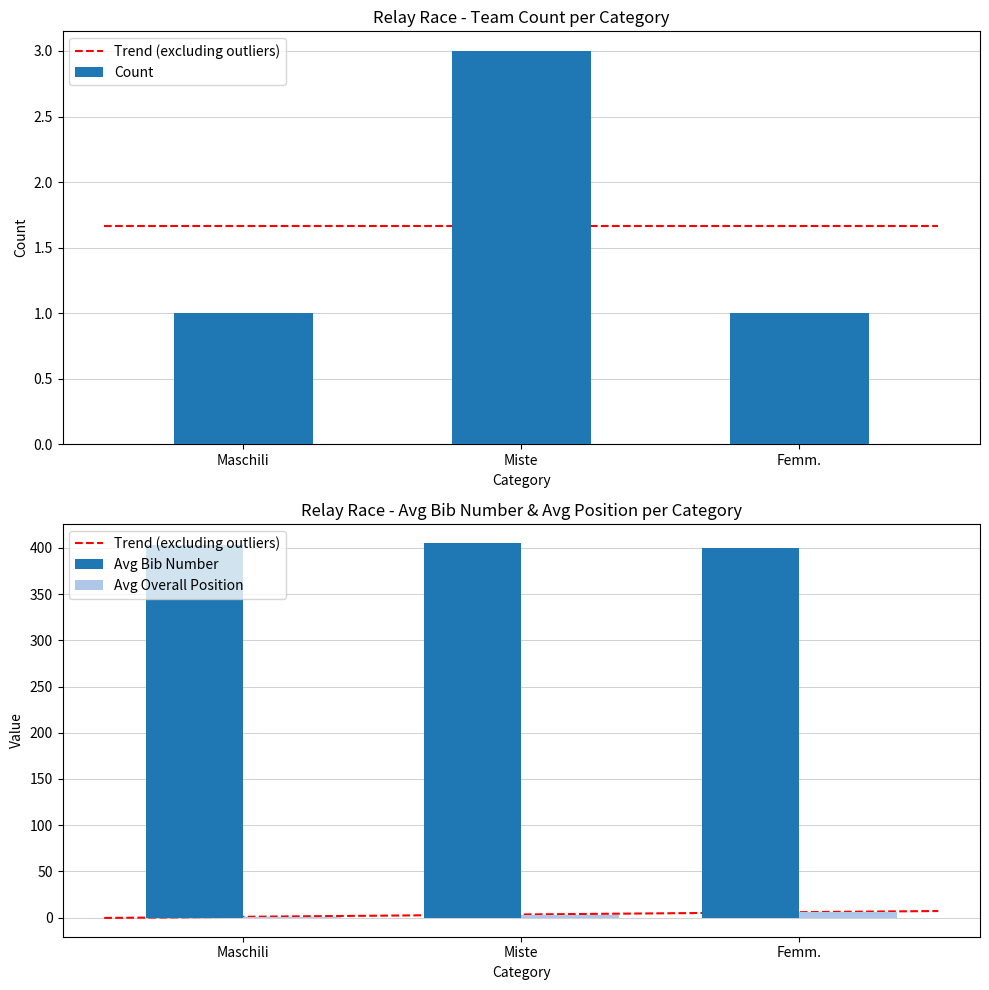

List the labels in order of Avg_Overall_Pos value, largest first.

Femm., Miste, Maschili